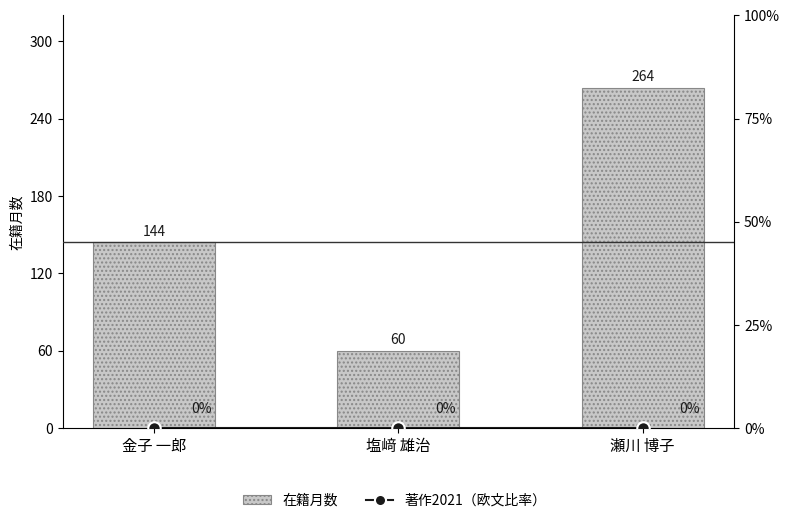

What is the sum of the 在籍月数 values at 瀬川 博子 and 金子 一郎?

408